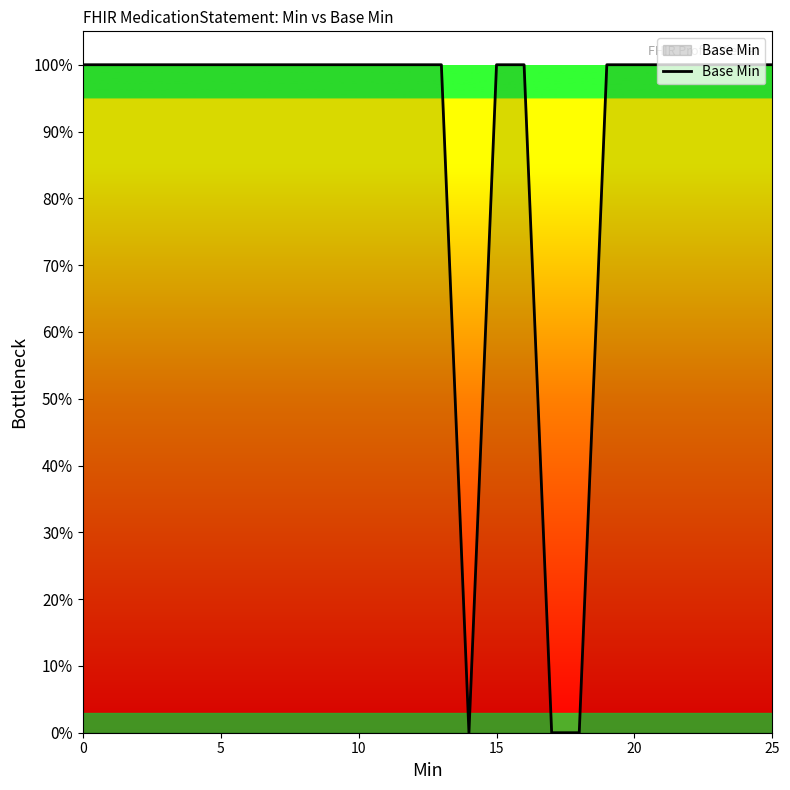

Does the chart have visible grid lines?

No